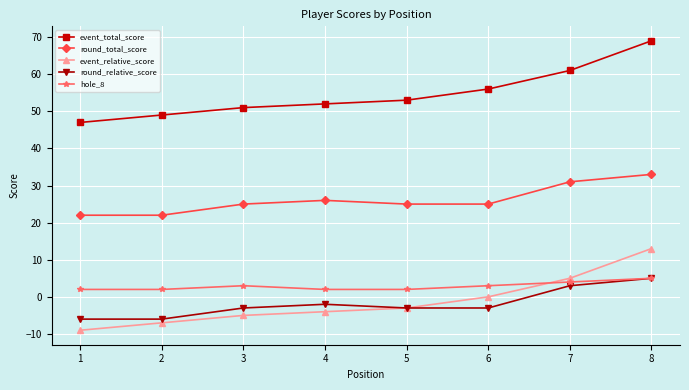

Is this an area chart (filled region under the line)?

No